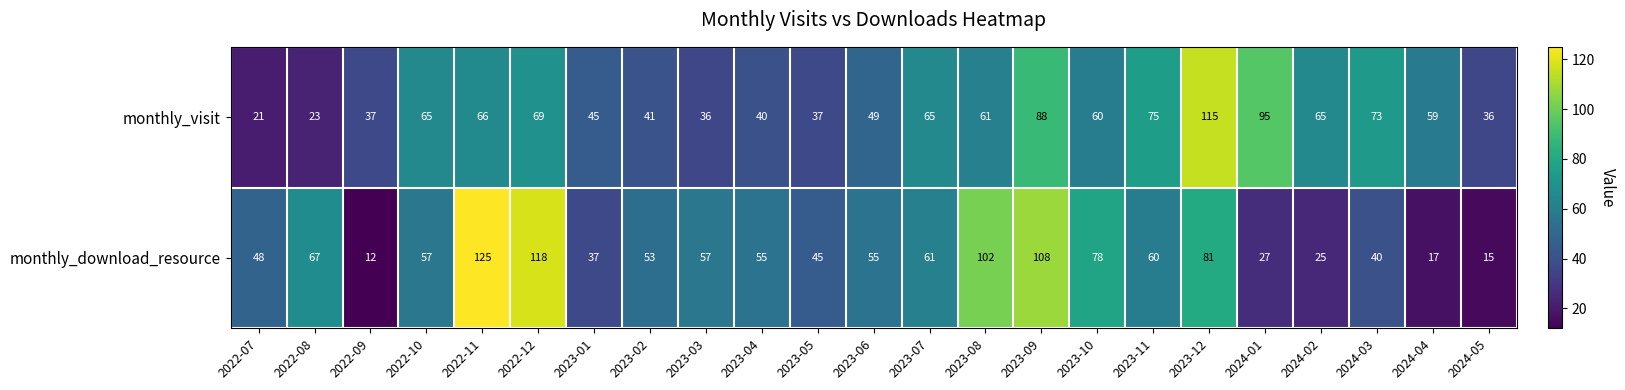

What is the smallest value displayed?

12